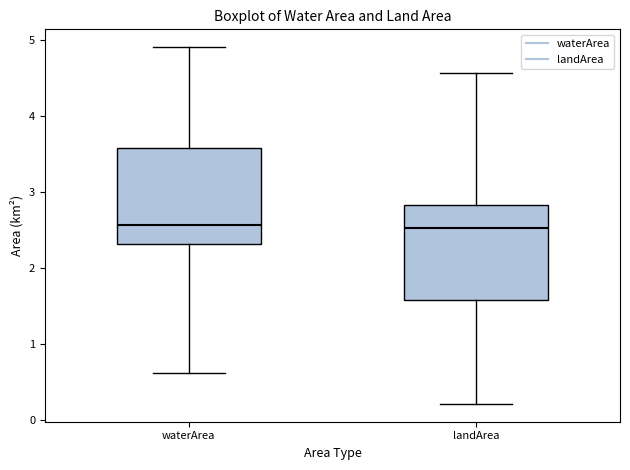

Reading left to right, transcribe this box plot: for each box, give where its median line is, the range the box spans, and where its two whiskers end, as read against the y-axis. The values are not printed on the chart, so give them approximately, as read against the axis.

waterArea: median 2.6, box 2.3 to 3.6, whiskers 0.6 to 4.9
landArea: median 2.5, box 1.6 to 2.8, whiskers 0.2 to 4.6